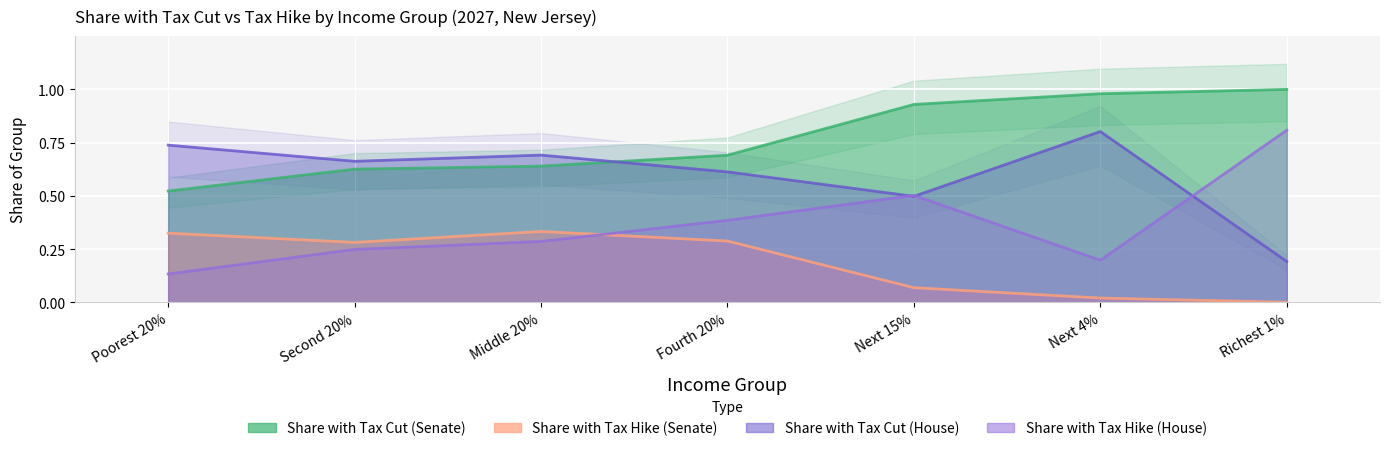

Is it true that Share with Tax Cut (House) equals 0.8 at Next 4%?

True